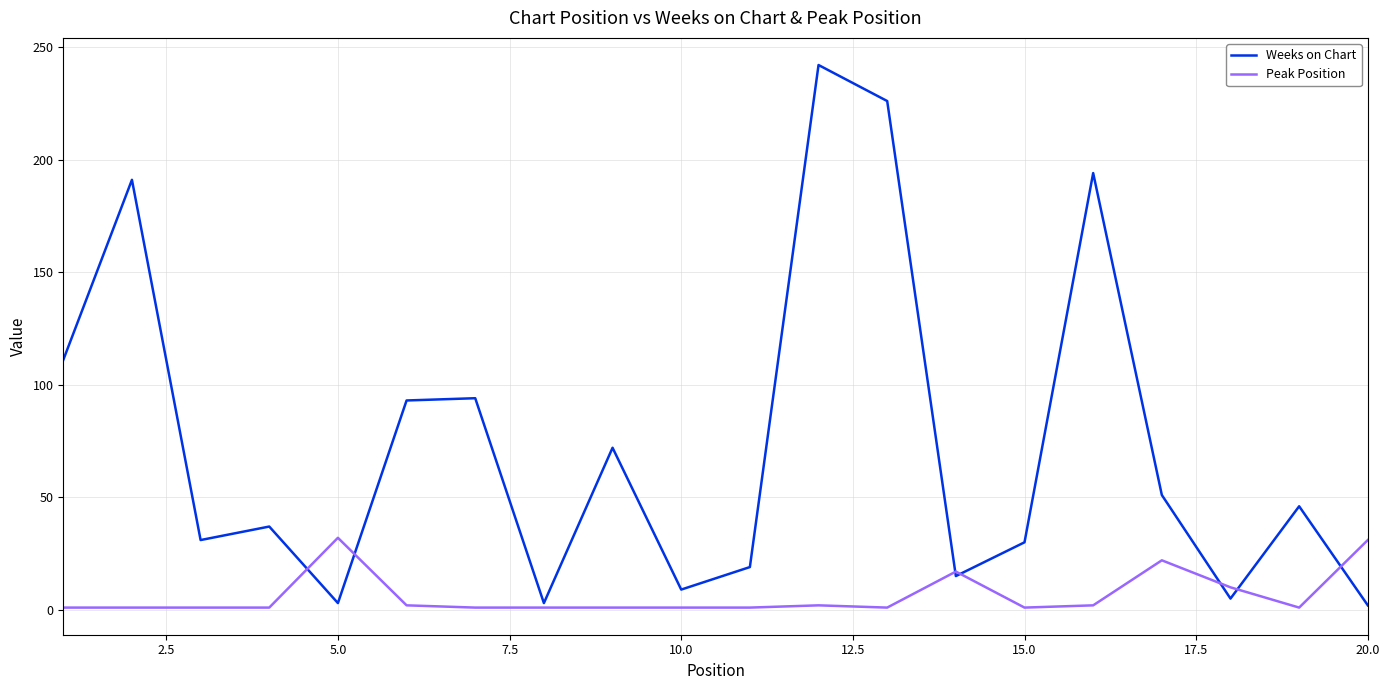

List the series in order of their overall mean, lowest first.

Peak Position, Weeks on Chart